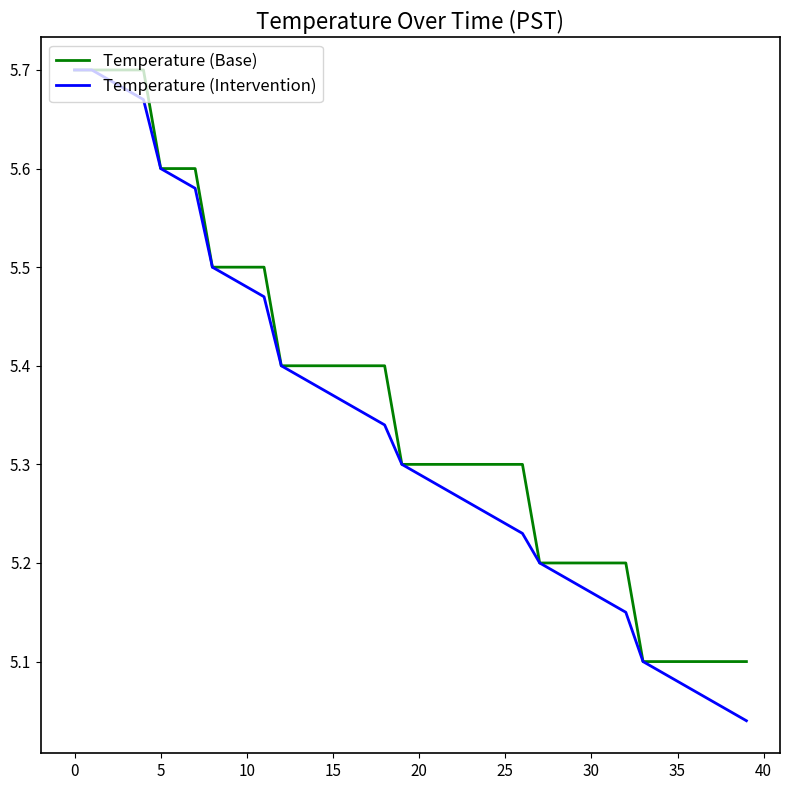

Which series has the widest spread of values?

Temperature (Intervention)